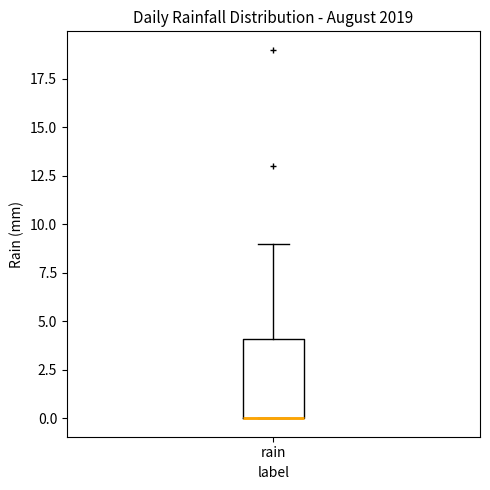

Where does the upper whisker of the box for rain end on the y-axis? The values are not printed on the chart, so give them approximately, as read against the axis.

9